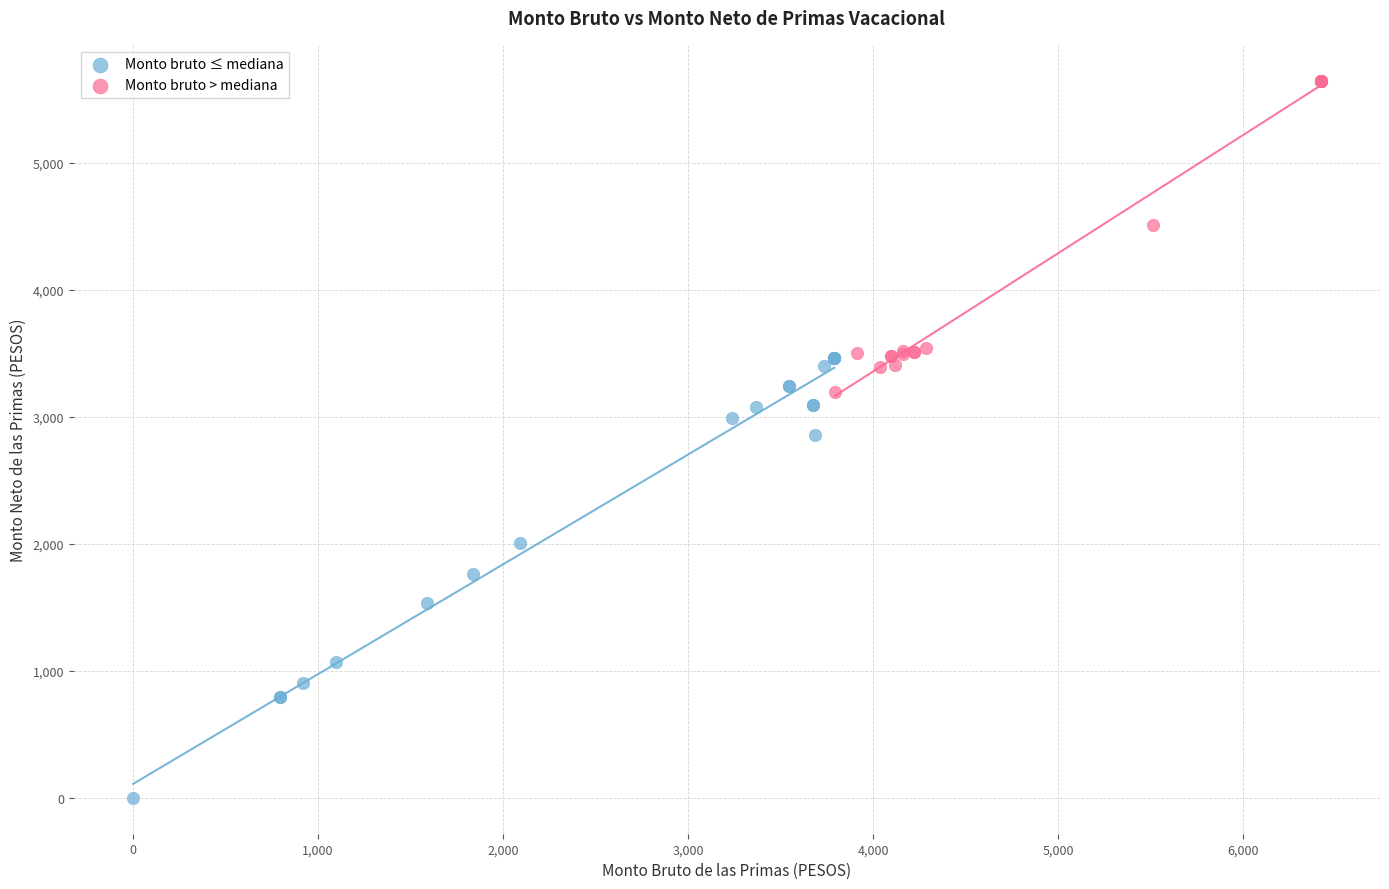

Which series has the widest spread of Y values?

Monto bruto ≤ mediana